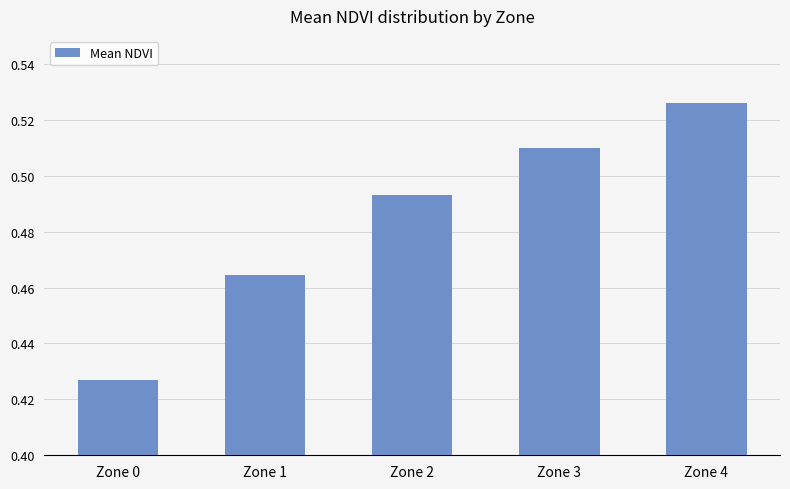

Count the values in the range 0 to 1.

5